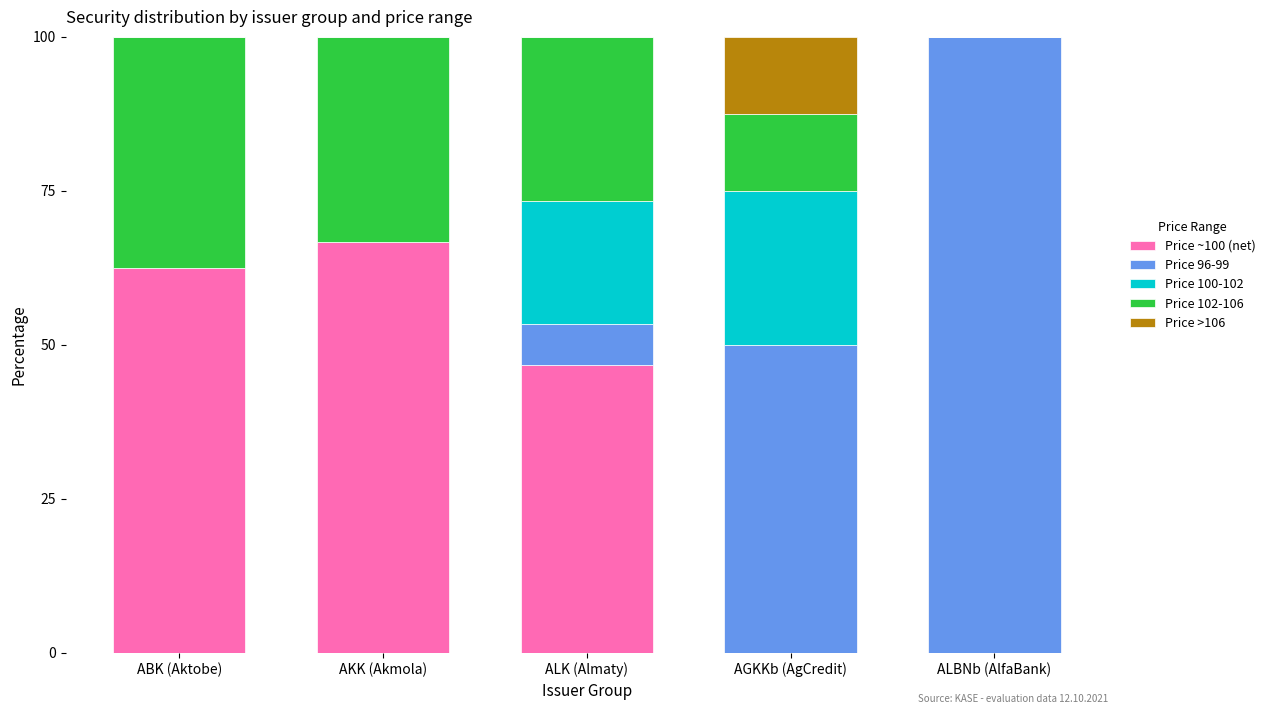

What is the total value across all series at ALBNb (AlfaBank)?

100.0